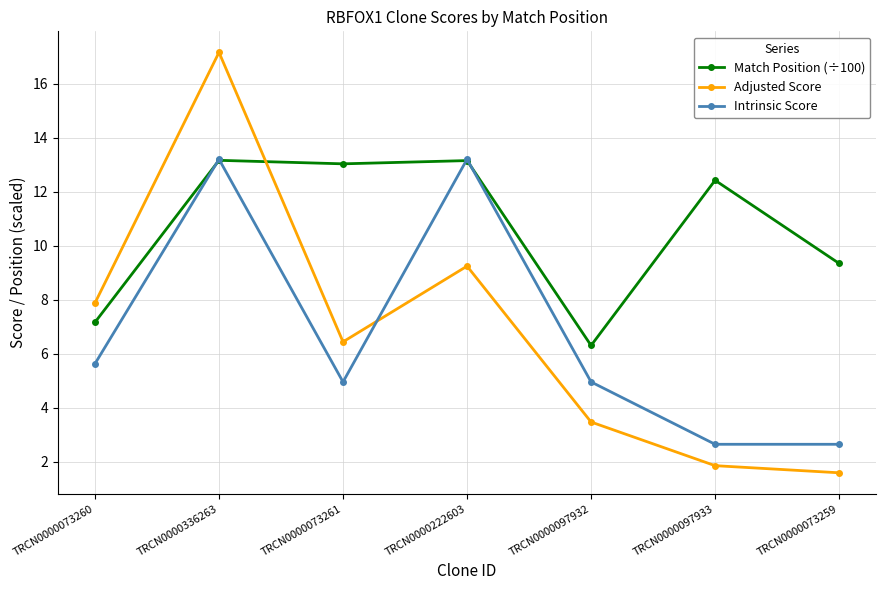

Which series has the largest range (max minus min)?

Adjusted Score